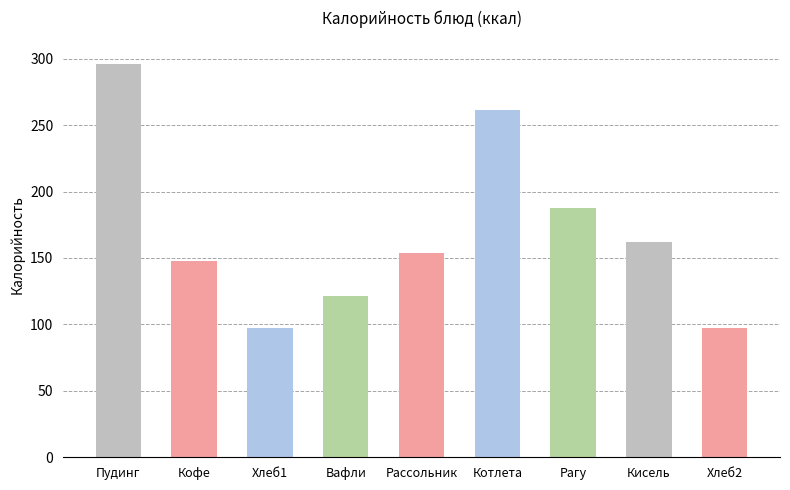

What is the difference between the second highest and second lowest values?

164.0